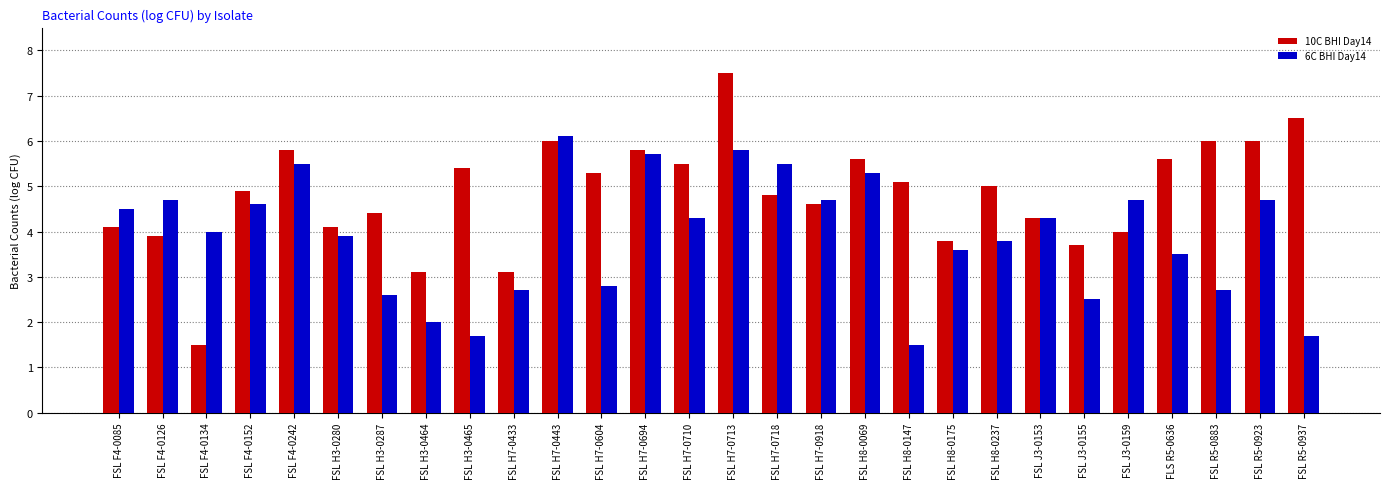

At which label does 10C BHI Day14 reach its minimum?

FSL F4-0134